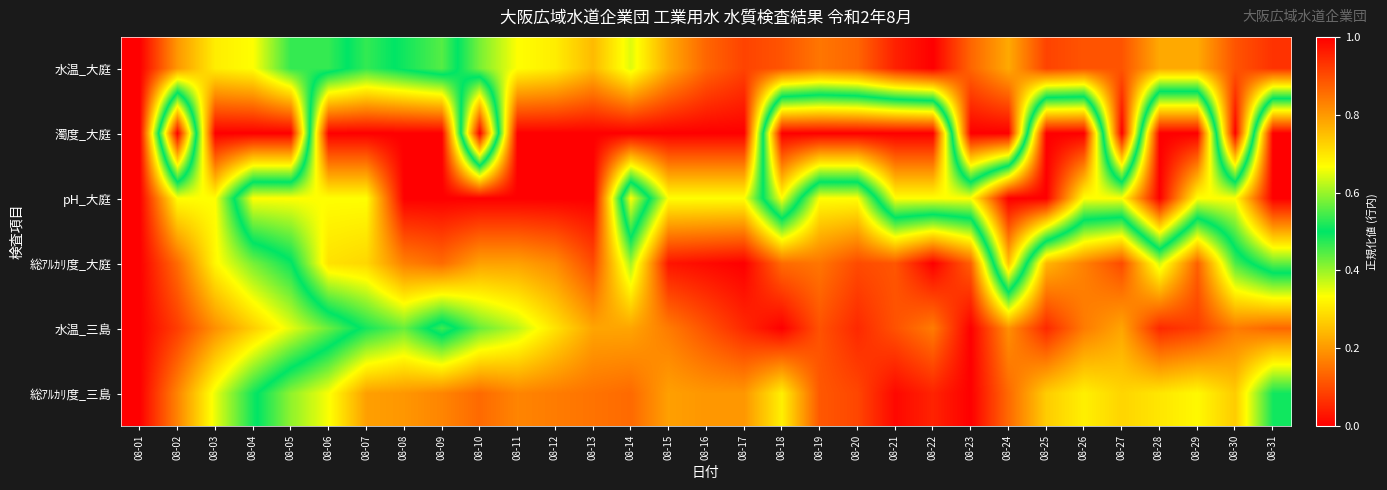

Reading right to left, list all the values displayed in this chart.

水温_大庭: 08-31=0.9	08-30=0.9	08-29=0.8	08-28=0.8	08-27=0.9	08-26=0.9	08-25=0.9	08-24=0.8	08-23=0.9	08-22=1.0	08-21=1.0	08-20=0.9	08-19=0.8	08-18=0.9	08-17=0.9	08-16=0.9	08-15=0.8	08-14=0.6	08-13=0.8	08-12=0.7	08-11=0.7	08-10=0.6	08-09=0.4	08-08=0.5	08-07=0.5	08-06=0.5	08-05=0.5	08-04=0.3	08-03=0.3	08-02=0.2	08-01=0.0
濁度_大庭: 08-31=0.0	08-30=1.0	08-29=0.0	08-28=0.0	08-27=1.0	08-26=0.0	08-25=0.0	08-24=1.0	08-23=1.0	08-22=0.0	08-21=0.0	08-20=0.0	08-19=0.0	08-18=0.0	08-17=1.0	08-16=1.0	08-15=1.0	08-14=1.0	08-13=1.0	08-12=1.0	08-11=1.0	08-10=0.0	08-09=1.0	08-08=1.0	08-07=1.0	08-06=1.0	08-05=0.0	08-04=0.0	08-03=0.0	08-02=1.0	08-01=0.0
pH_大庭: 08-31=0.0	08-30=0.3	08-29=0.3	08-28=0.0	08-27=0.3	08-26=0.3	08-25=0.0	08-24=0.0	08-23=0.3	08-22=0.3	08-21=0.3	08-20=0.7	08-19=0.7	08-18=0.3	08-17=0.7	08-16=0.7	08-15=0.7	08-14=0.3	08-13=1.0	08-12=1.0	08-11=1.0	08-10=1.0	08-09=1.0	08-08=1.0	08-07=0.7	08-06=0.7	08-05=0.7	08-04=0.7	08-03=0.3	08-02=0.3	08-01=0.0
総ｱﾙｶﾘ度_大庭: 08-31=0.4	08-30=0.5	08-29=0.9	08-28=0.6	08-27=0.9	08-26=0.8	08-25=0.8	08-24=0.3	08-23=0.9	08-22=1.0	08-21=0.9	08-20=0.9	08-19=0.8	08-18=0.9	08-17=1.0	08-16=1.0	08-15=1.0	08-14=0.6	08-13=0.9	08-12=0.8	08-11=0.8	08-10=0.8	08-09=0.9	08-08=0.8	08-07=0.7	08-06=0.7	08-05=0.5	08-04=0.4	08-03=0.3	08-02=0.1	08-01=0.0
水温_三島: 08-31=0.9	08-30=0.8	08-29=0.9	08-28=0.9	08-27=0.8	08-26=0.8	08-25=0.9	08-24=0.8	08-23=1.0	08-22=0.8	08-21=0.9	08-20=0.9	08-19=0.9	08-18=1.0	08-17=0.9	08-16=0.9	08-15=0.8	08-14=0.8	08-13=0.8	08-12=0.7	08-11=0.6	08-10=0.6	08-09=0.5	08-08=0.6	08-07=0.5	08-06=0.4	08-05=0.4	08-04=0.3	08-03=0.2	08-02=0.1	08-01=0.0
総ｱﾙｶﾘ度_三島: 08-31=0.5	08-30=0.7	08-29=0.7	08-28=0.7	08-27=0.7	08-26=0.7	08-25=0.7	08-24=0.9	08-23=1.0	08-22=1.0	08-21=1.0	08-20=0.9	08-19=0.9	08-18=0.7	08-17=0.8	08-16=0.8	08-15=0.8	08-14=0.9	08-13=0.8	08-12=0.8	08-11=0.8	08-10=0.9	08-09=0.8	08-08=0.8	08-07=0.8	08-06=0.7	08-05=0.6	08-04=0.5	08-03=0.3	08-02=0.2	08-01=0.0